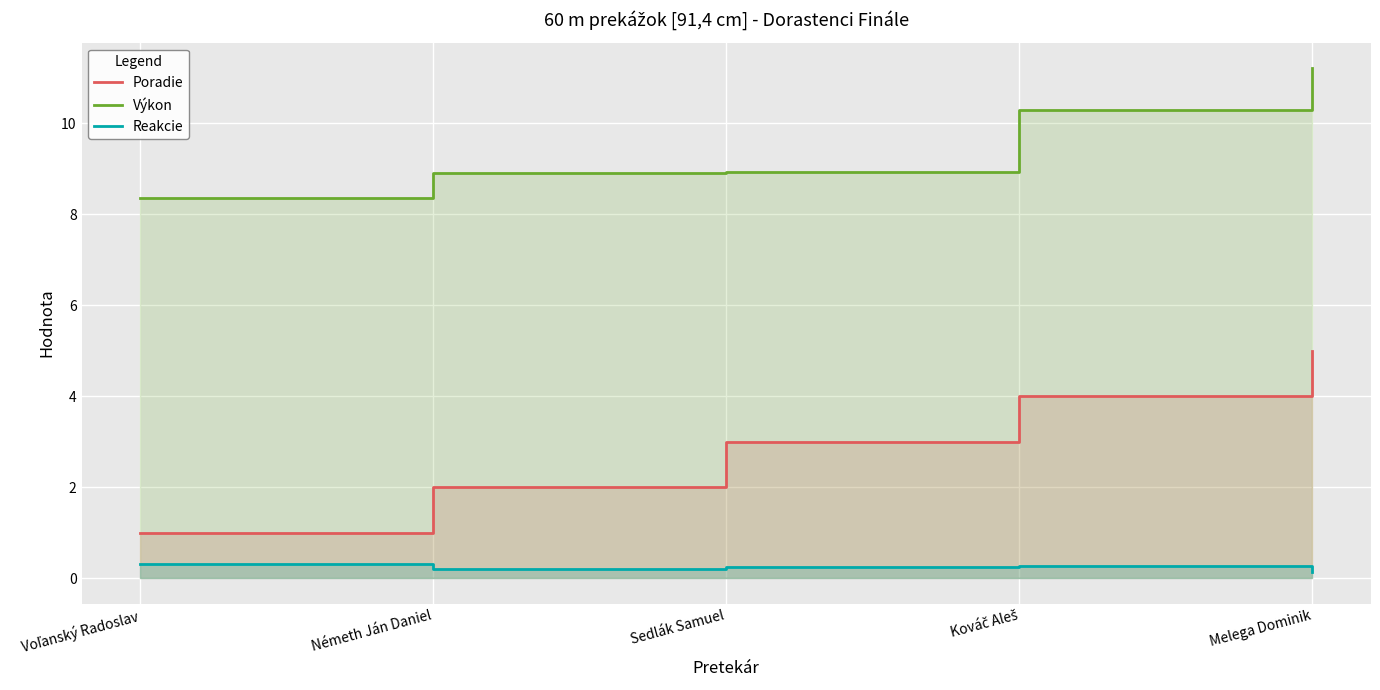

What is the label of the 1st point from the left?

Voľanský Radoslav